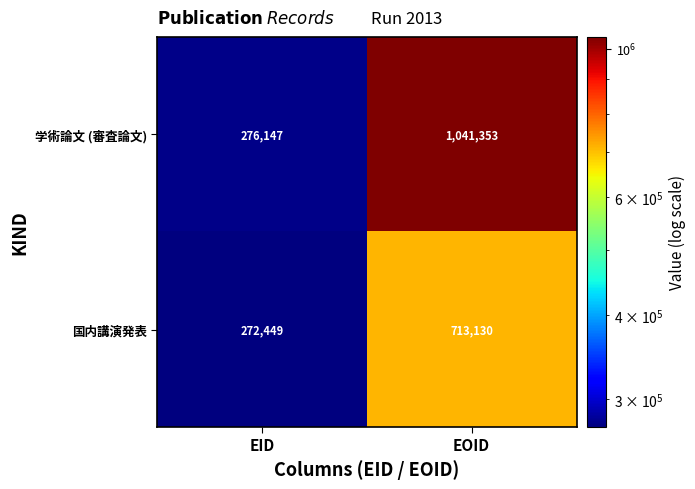

Count the number of categories in the chart.

2